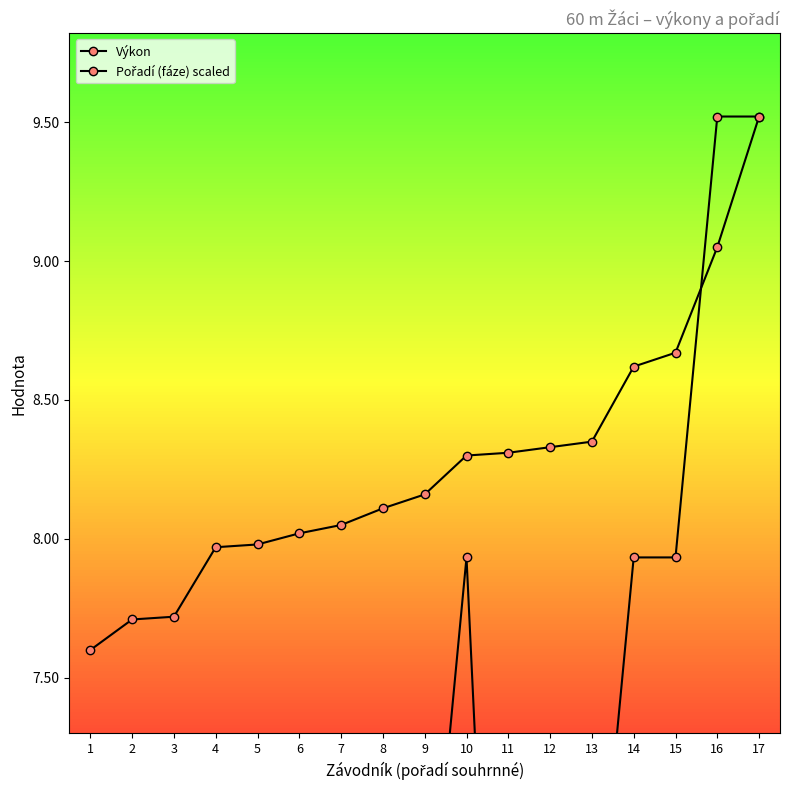

At which label does Pořadí (fáze) scaled reach its minimum?

1